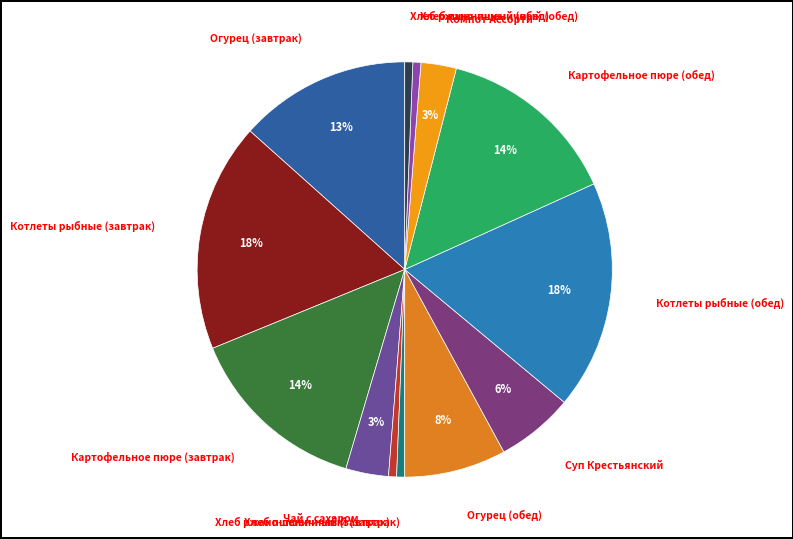

To the nearest percent, what portion does Компот Ассорти represent?

3%